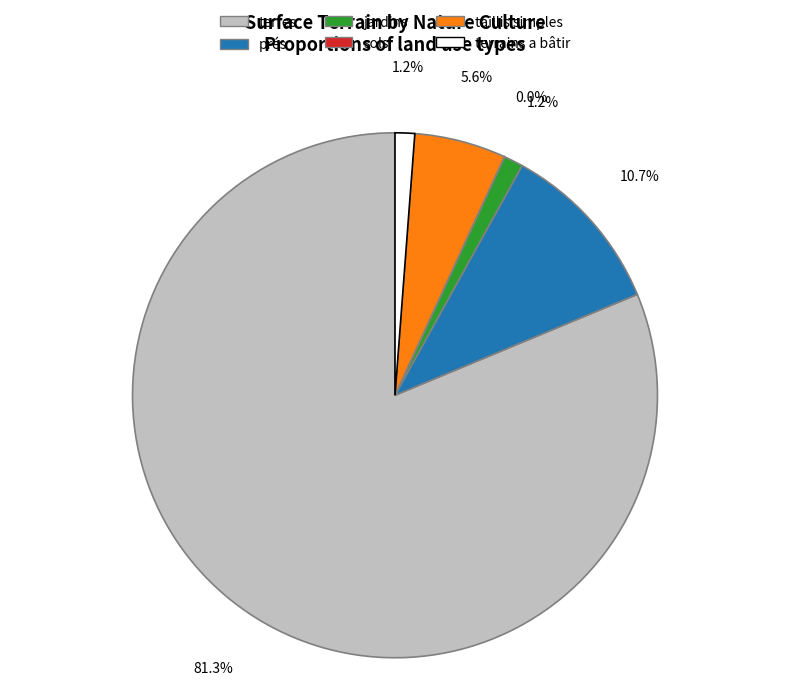

Which has a higher value, terrains a bâtir or taillis simples?

taillis simples